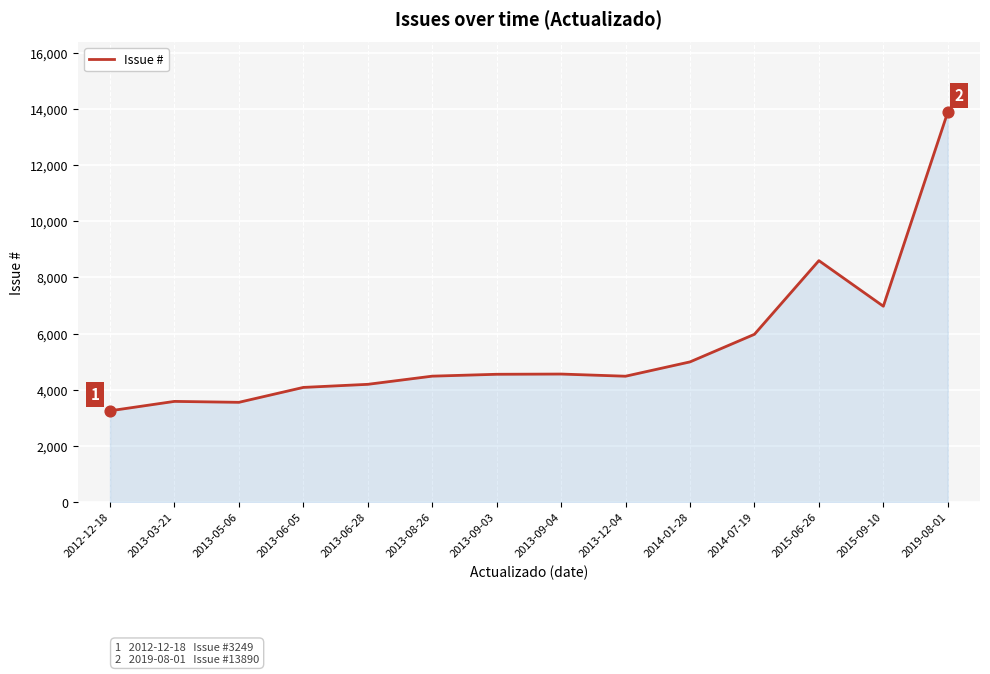

Between 2014-07-19 and 2019-08-01, which is larger?

2019-08-01